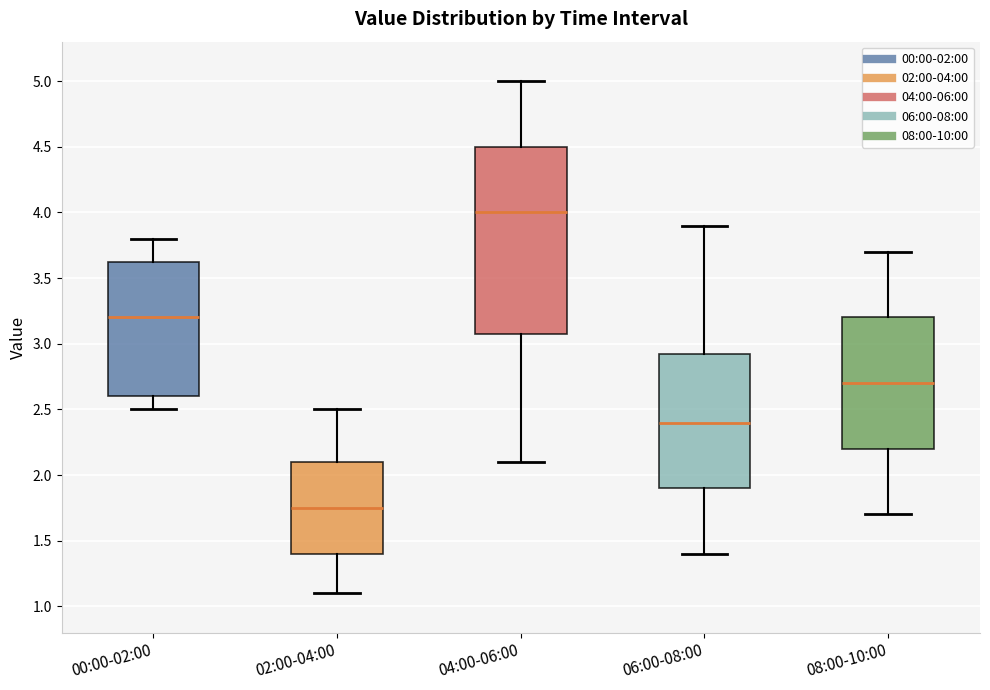

Reading left to right, transcribe this box plot: for each box, give where its median line is, the range the box spans, and where its two whiskers end, as read against the y-axis. The values are not printed on the chart, so give them approximately, as read against the axis.

00:00-02:00: median 3.20, box 2.60 to 3.65, whiskers 2.50 to 3.80
02:00-04:00: median 1.75, box 1.40 to 2.10, whiskers 1.10 to 2.50
04:00-06:00: median 4.00, box 3.10 to 4.50, whiskers 2.10 to 5.00
06:00-08:00: median 2.40, box 1.90 to 2.95, whiskers 1.40 to 3.90
08:00-10:00: median 2.70, box 2.20 to 3.20, whiskers 1.70 to 3.70